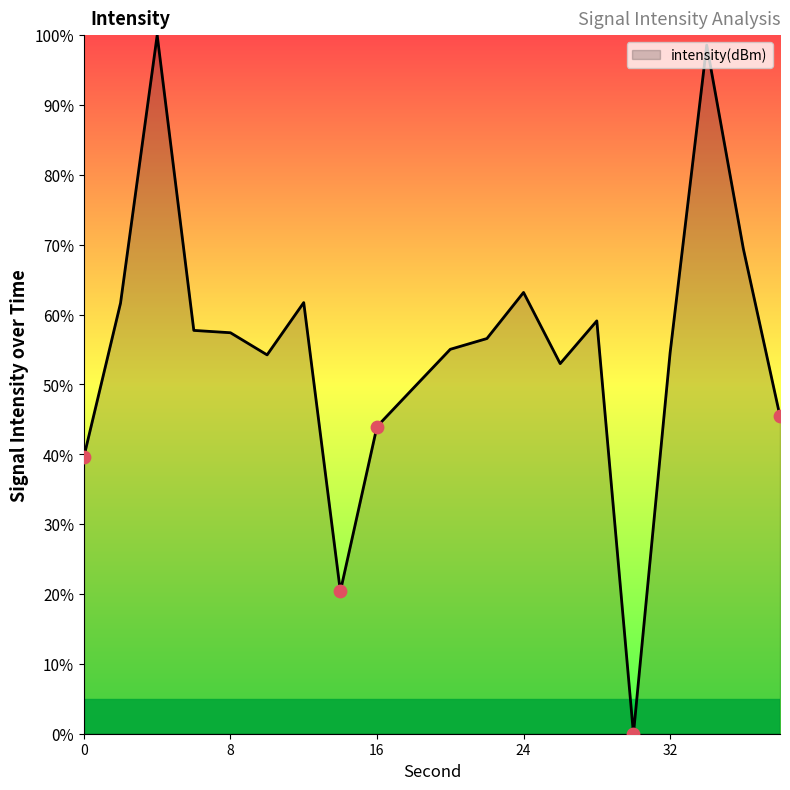

What is the maximum value shown in the chart?

100.0